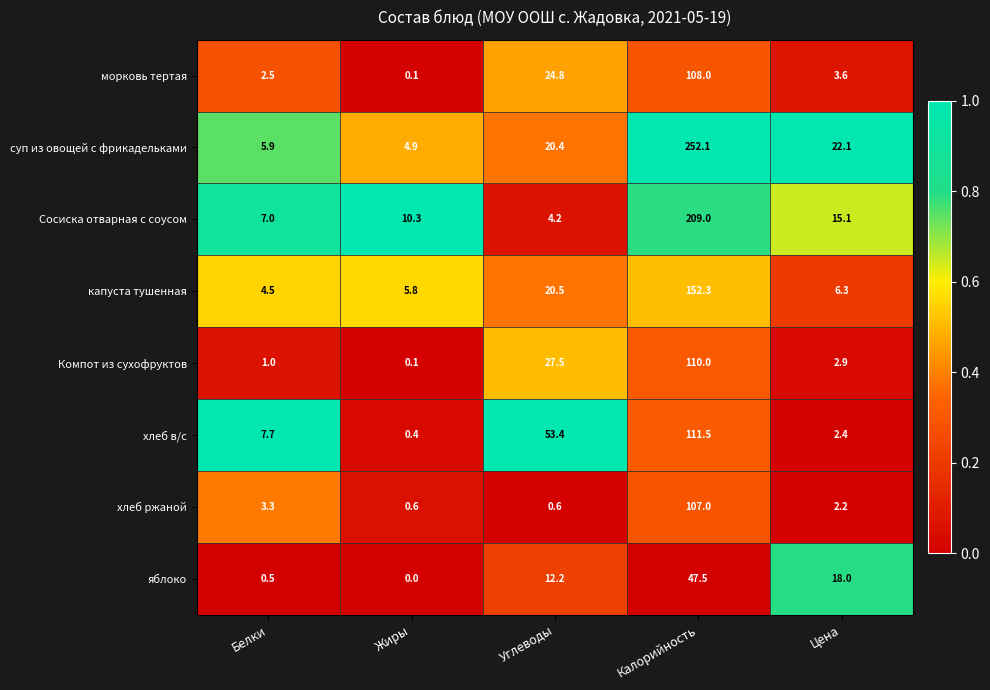

At which label is яблоко closest to 23?

Цена